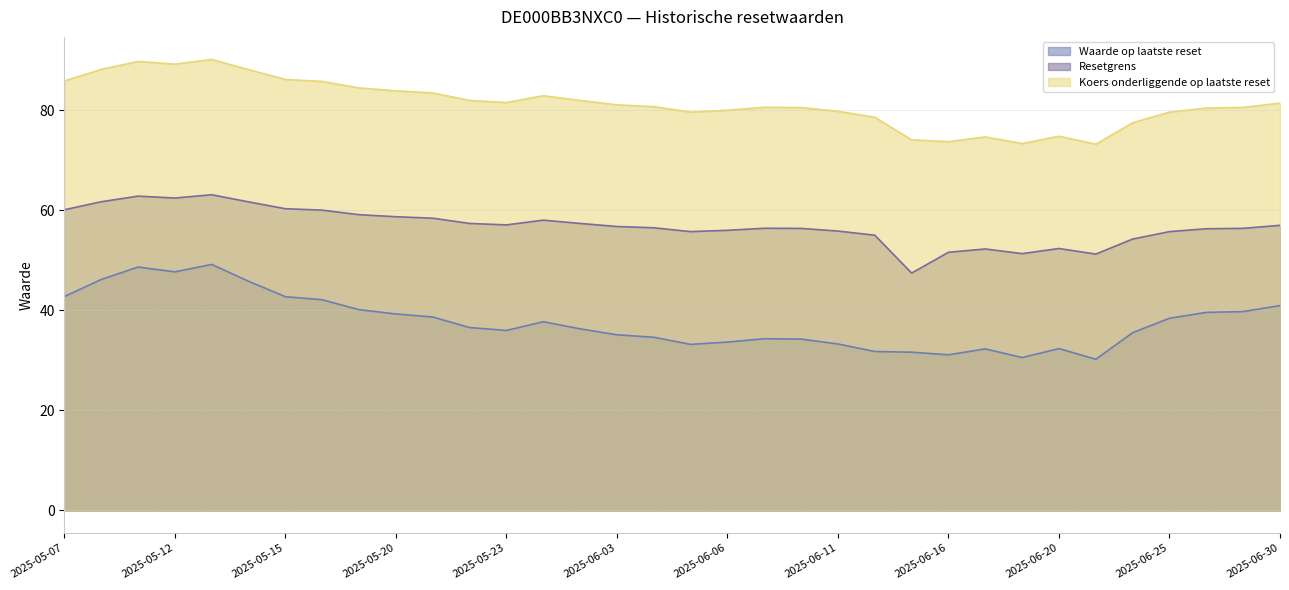

How many lines are shown in the chart?

3